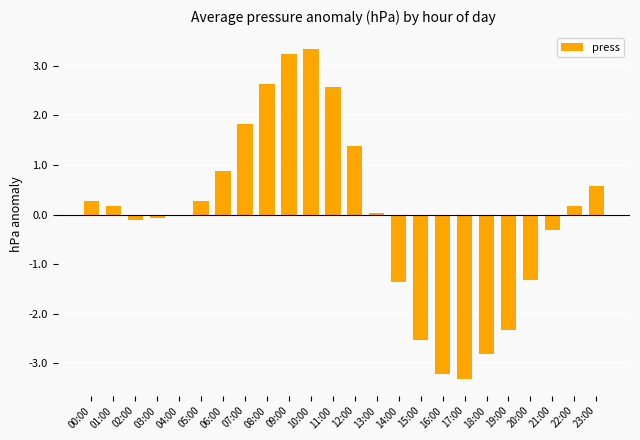

What is the greatest value displayed?

3.3